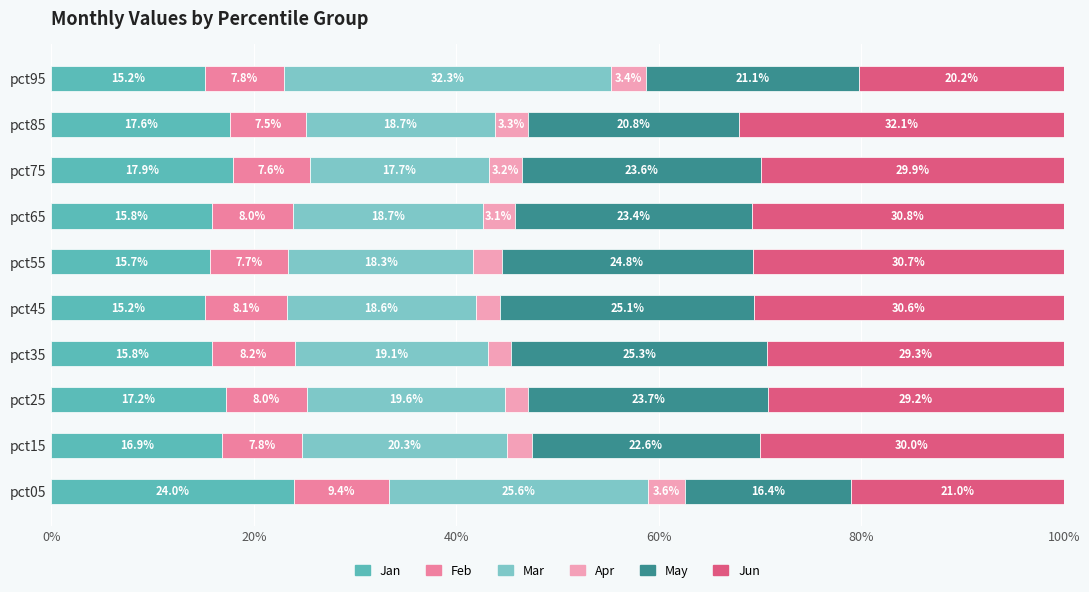

What is the sum of all Jan values?

171.4